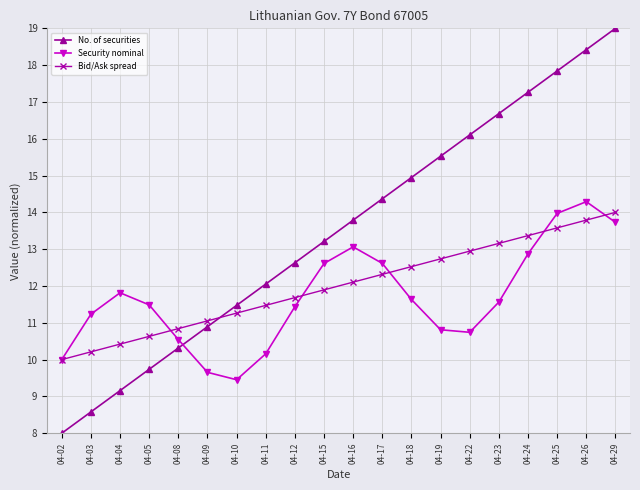

Reading left to right, list all the values displayed in this chart.

No. of securities: 04-02=8.0	04-03=8.6	04-04=9.2	04-05=9.7	04-08=10.3	04-09=10.9	04-10=11.5	04-11=12.1	04-12=12.6	04-15=13.2	04-16=13.8	04-17=14.4	04-18=14.9	04-19=15.5	04-22=16.1	04-23=16.7	04-24=17.3	04-25=17.8	04-26=18.4	04-29=19.0
Security nominal: 04-02=10.0	04-03=11.2	04-04=11.8	04-05=11.5	04-08=10.5	04-09=9.7	04-10=9.5	04-11=10.2	04-12=11.4	04-15=12.6	04-16=13.1	04-17=12.6	04-18=11.6	04-19=10.8	04-22=10.7	04-23=11.6	04-24=12.9	04-25=14.0	04-26=14.3	04-29=13.7
Bid/Ask spread: 04-02=10.0	04-03=10.2	04-04=10.4	04-05=10.6	04-08=10.8	04-09=11.1	04-10=11.3	04-11=11.5	04-12=11.7	04-15=11.9	04-16=12.1	04-17=12.3	04-18=12.5	04-19=12.7	04-22=12.9	04-23=13.2	04-24=13.4	04-25=13.6	04-26=13.8	04-29=14.0